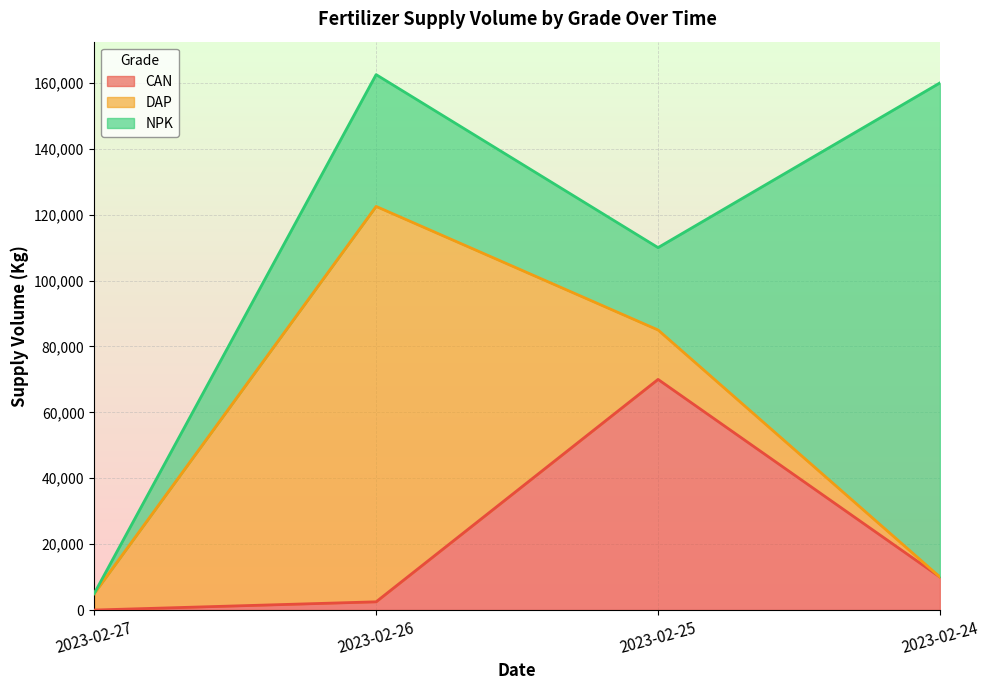

Rank the series by their average value, from highest to lowest.

NPK, DAP, CAN